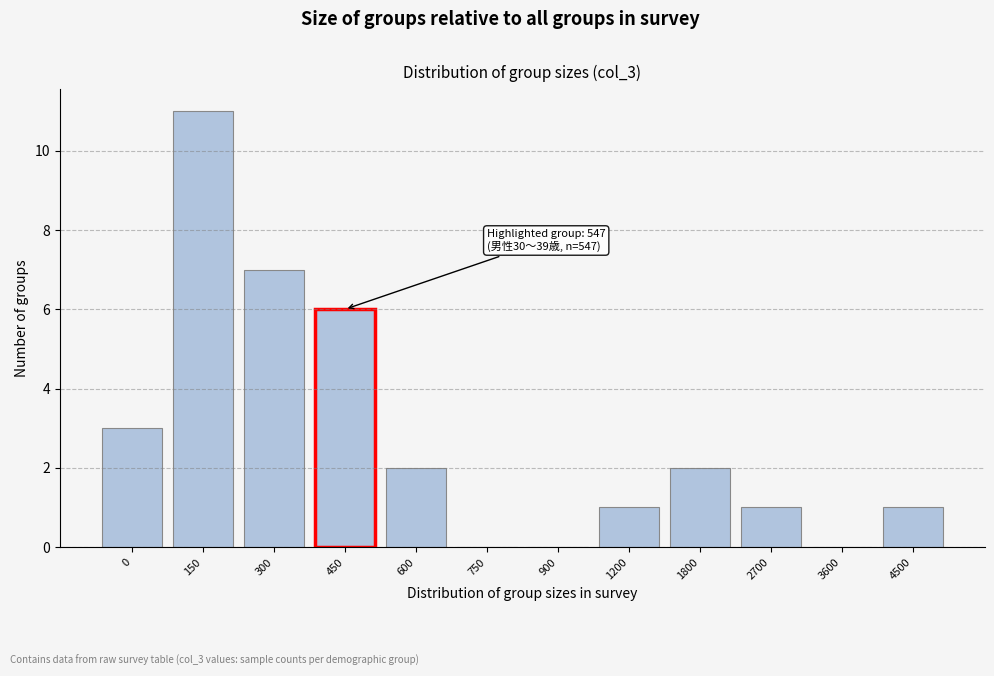

Reading right to left, transcribe all the data shown in this chart.

4500=1	3600=0	2700=1	1800=2	1200=1	900=0	750=0	600=2	450=6	300=7	150=11	0=3